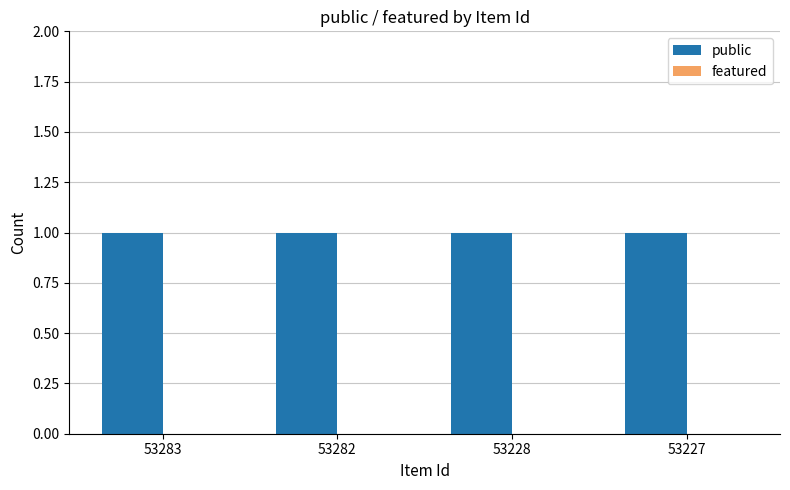

True or false: public has a value of 2 at 53228.

False